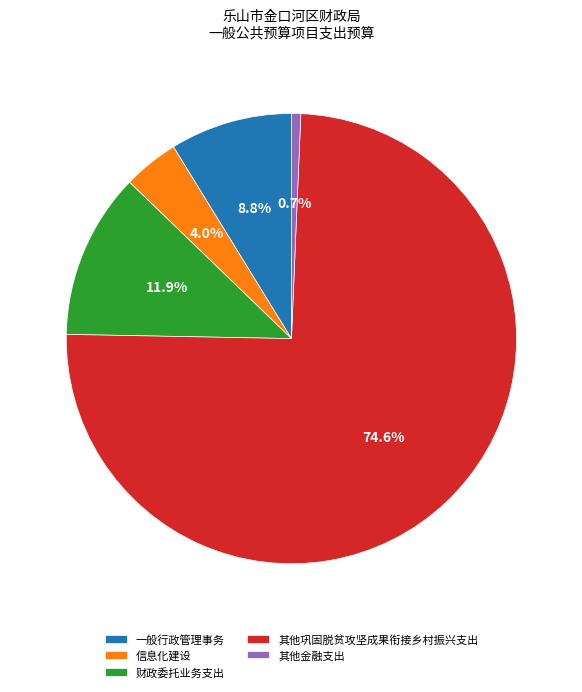

True or false: 其他巩固脱贫攻坚成果衔接乡村振兴支出 accounts for 75% of the total.

True